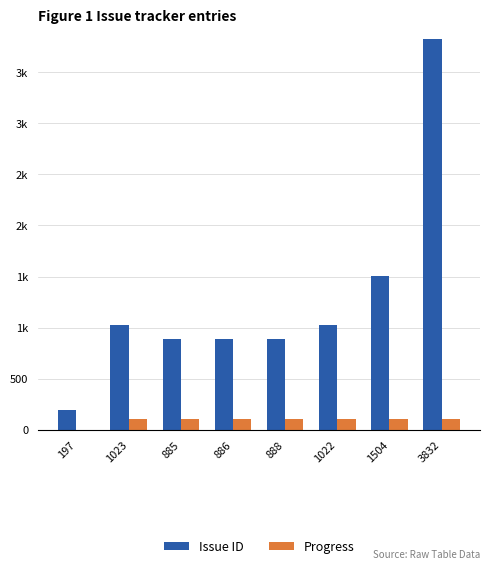

Which series has the largest total across all categories?

Issue ID